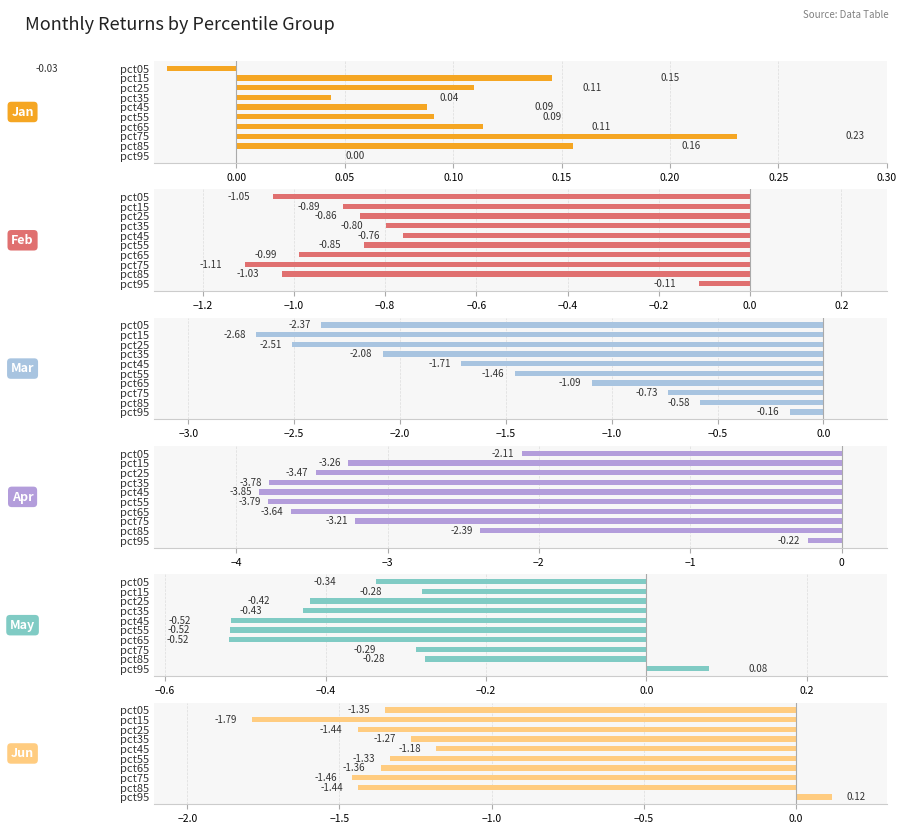

At how many categories does at least one series exceed -3?

10